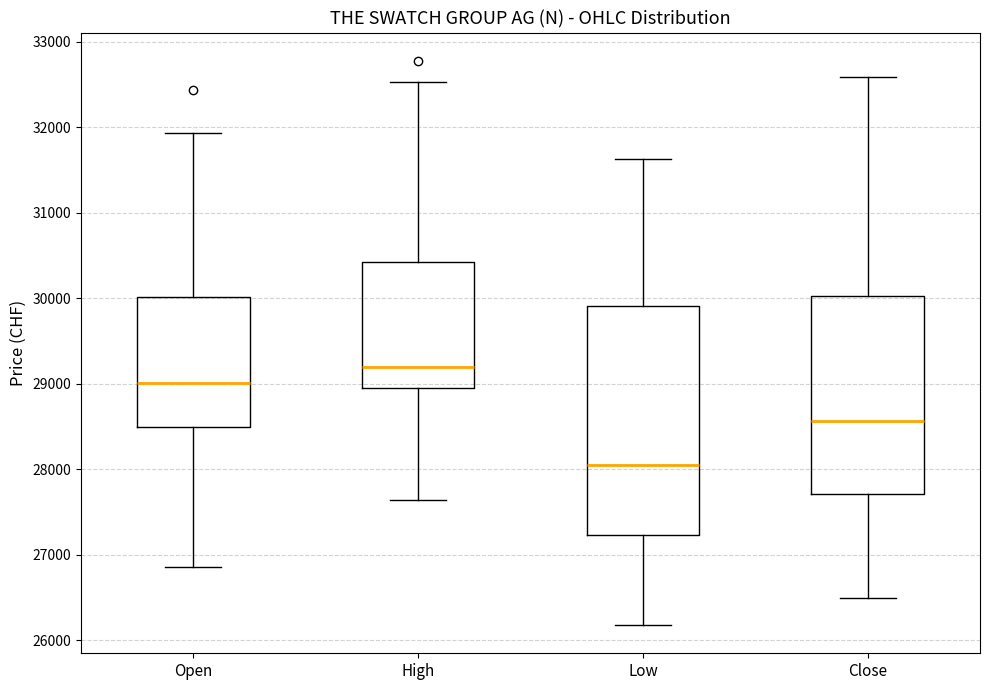

Which box is the tallest, from its lower edge to its upper edge?

Low